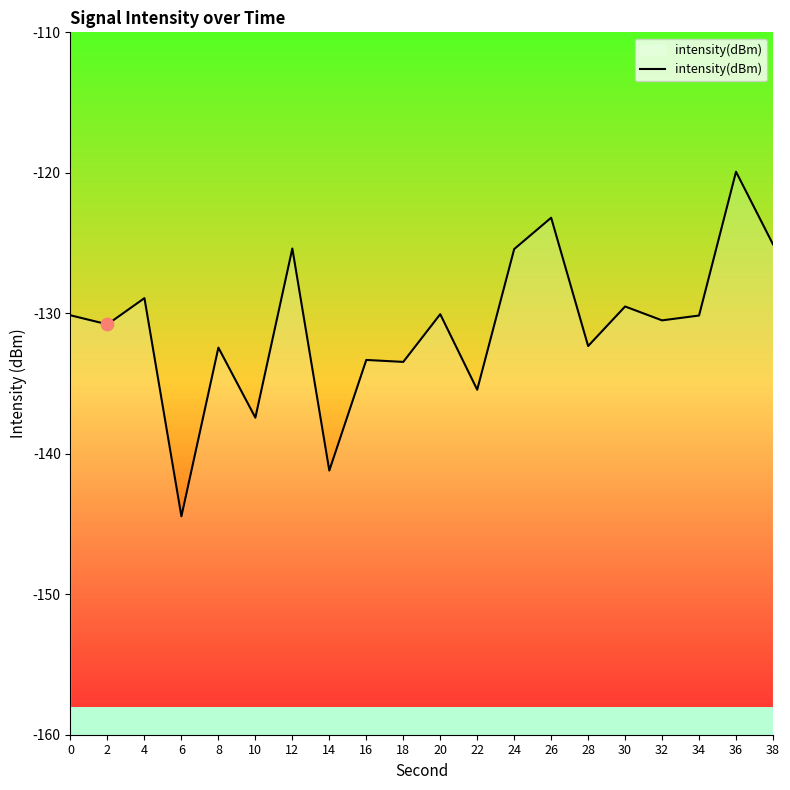

What is the change in value from 26 to 36?

+3.3